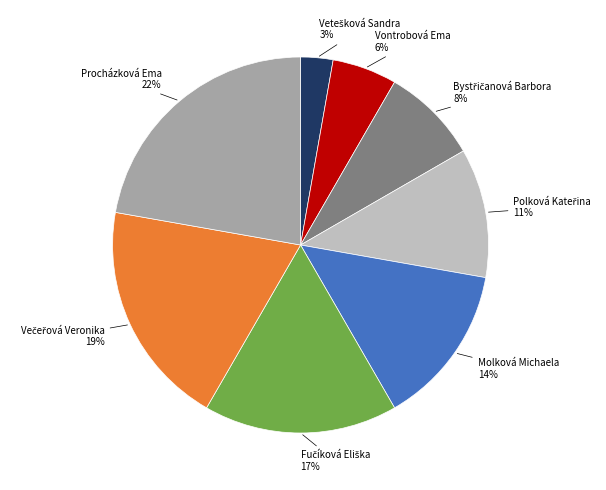

To the nearest percent, what is the average slice percentage?

12%